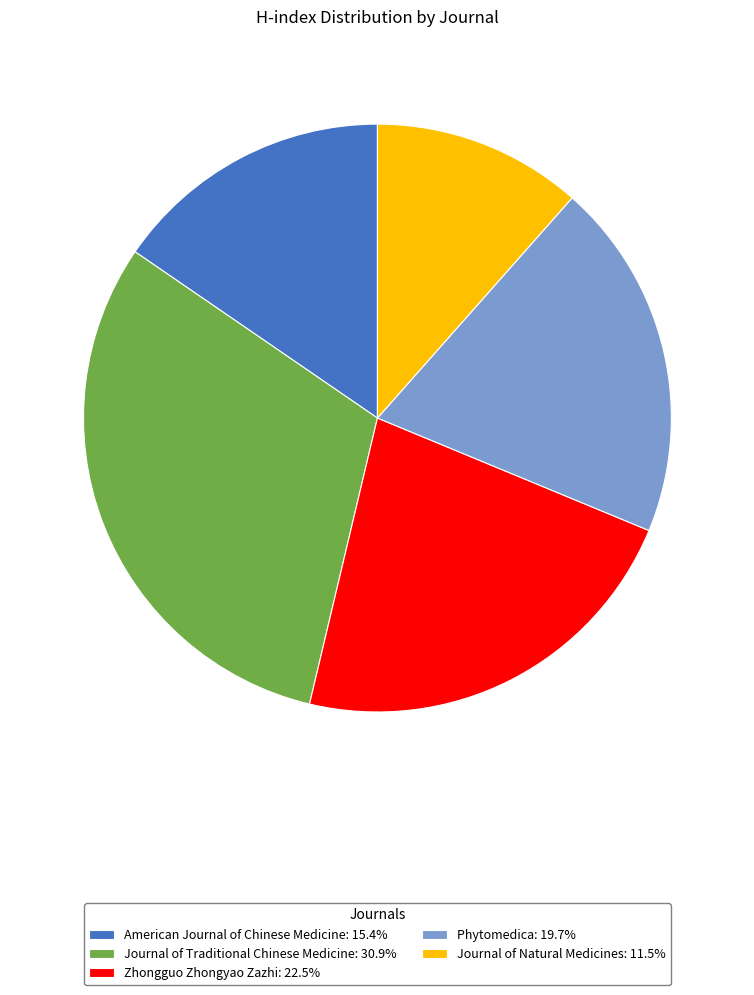

Combined, do Journal of Natural Medicines: 11.5% and Journal of Traditional Chinese Medicine: 30.9% account for over 50%?

No